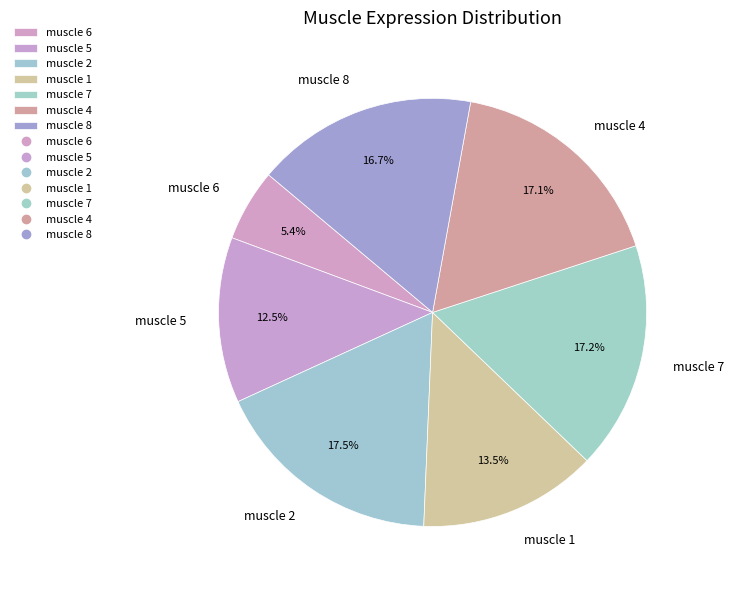

Which has a higher value, muscle 4 or muscle 1?

muscle 4